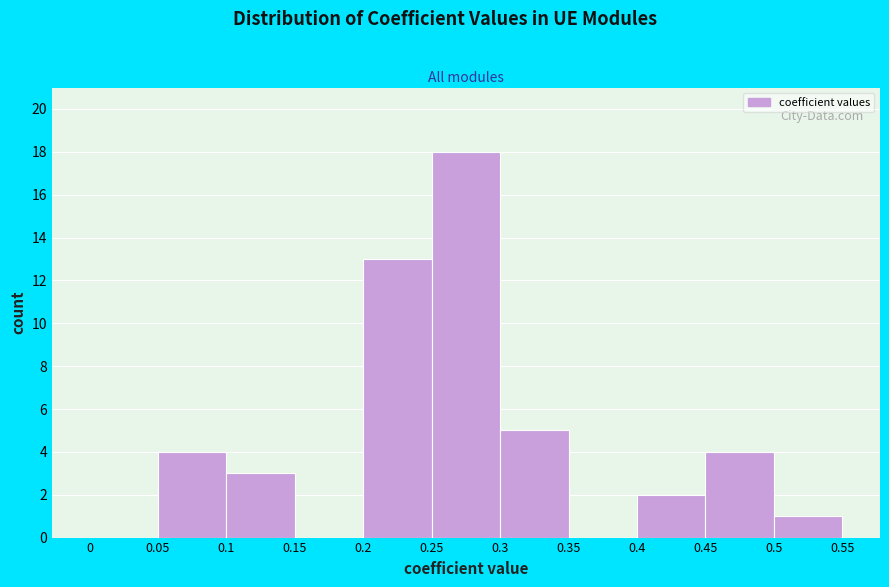

Reading left to right, transcribe this chart: for each bar, give the range it covers on the x-axis and its height. The values are not printed on the chart, so give them approximately, as read against the axis.

0 to 0.05: 0
0.05 to 0.1: 4
0.1 to 0.15: 3
0.15 to 0.2: 0
0.2 to 0.25: 13
0.25 to 0.3: 18
0.3 to 0.35: 5
0.35 to 0.4: 0
0.4 to 0.45: 2
0.45 to 0.5: 4
0.5 to 0.55: 1